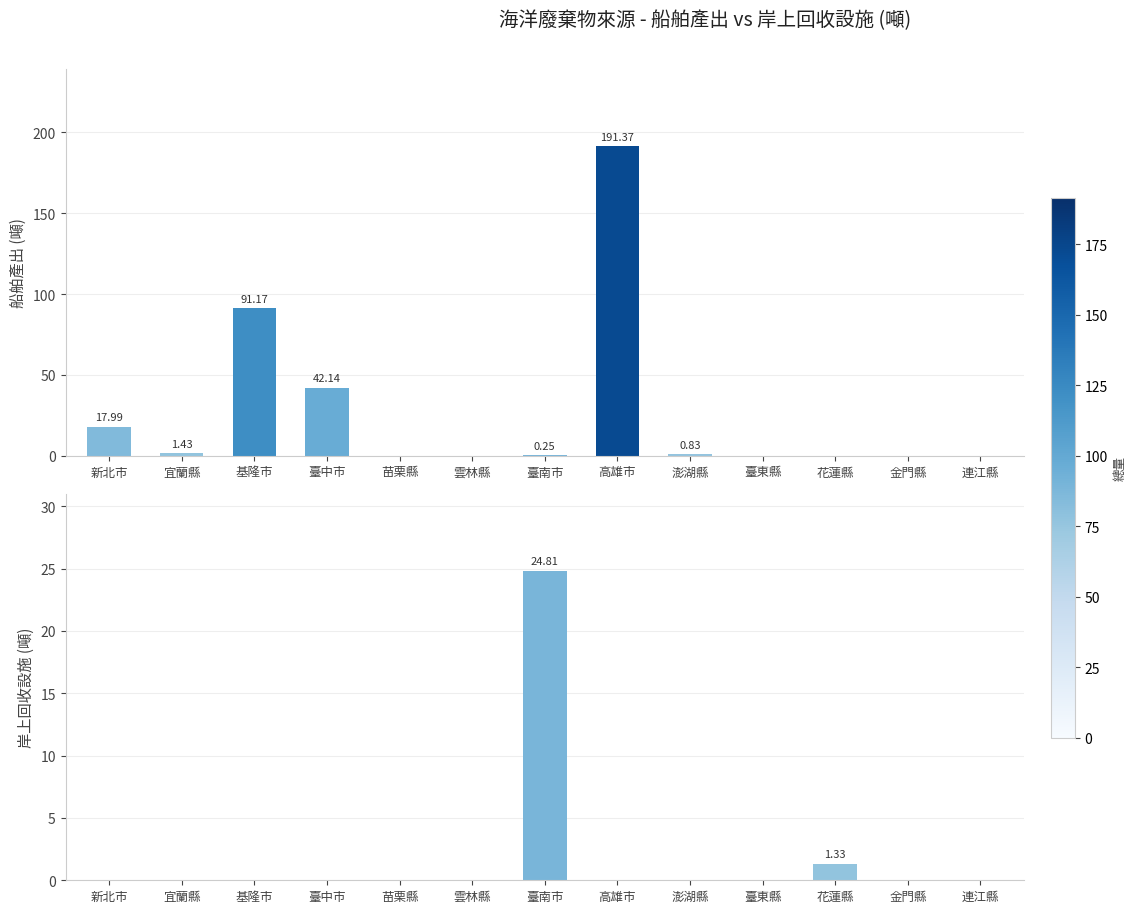

Which label corresponds to the largest value in the chart?

高雄市